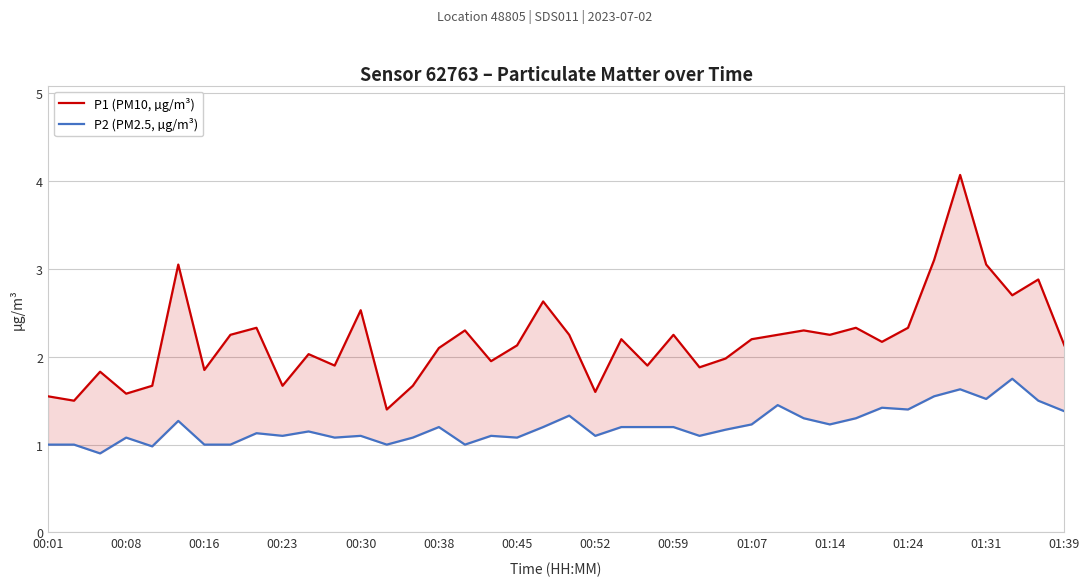

True or false: P1 (PM10, µg/m³) has a value of 3.2 at 01:39.

False